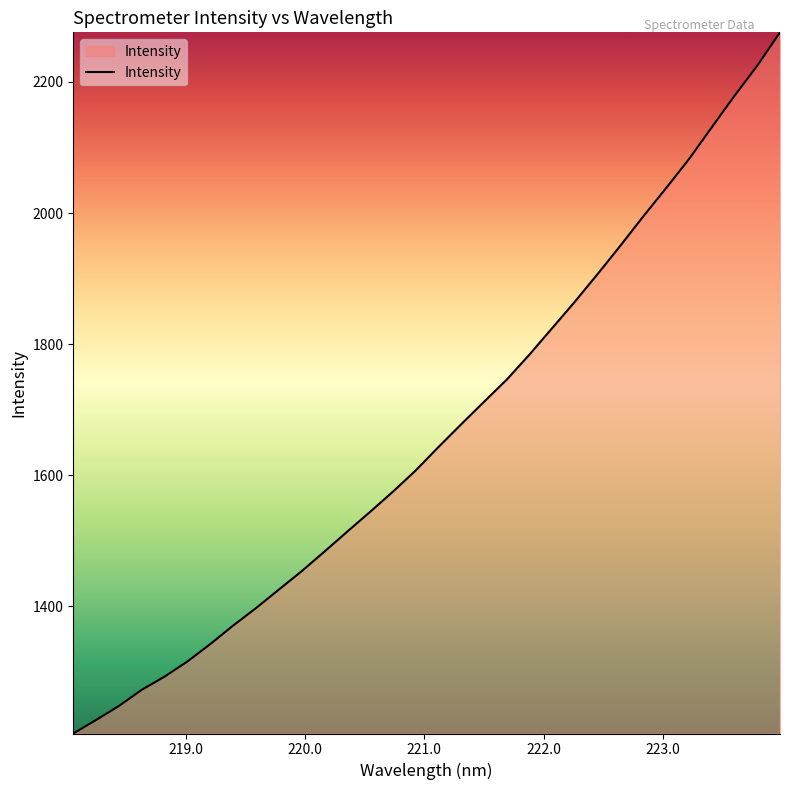

What is the smallest value displayed?

1206.3